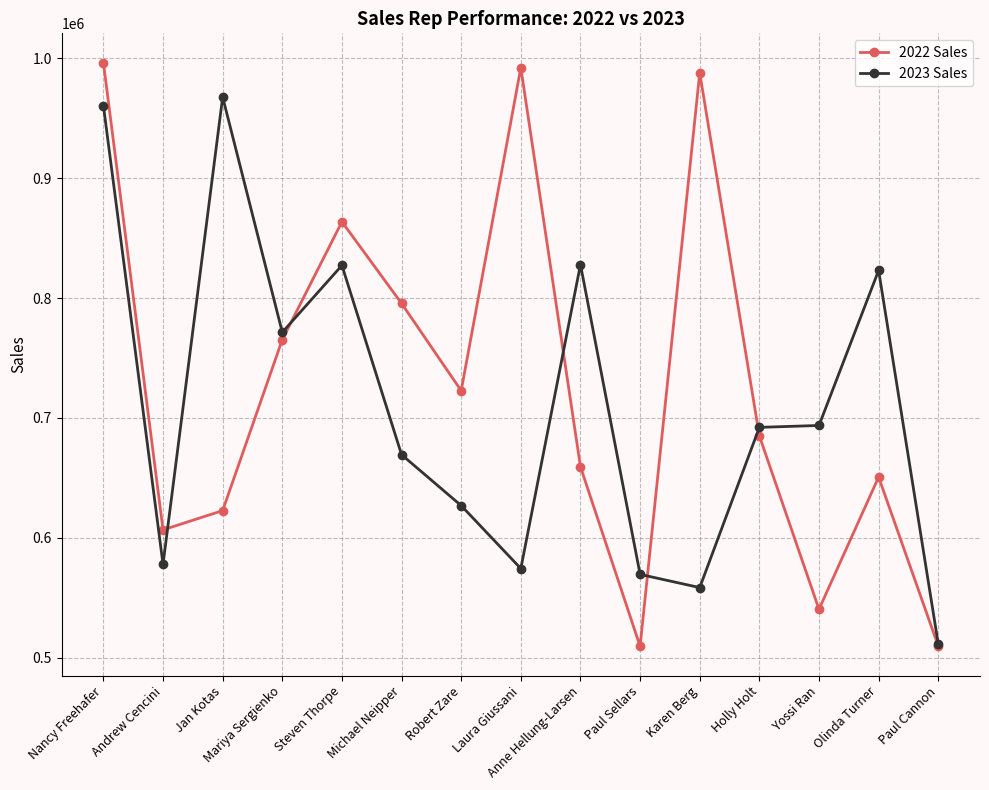

What is the value of the 2023 Sales point at the 15th from the left?

511569